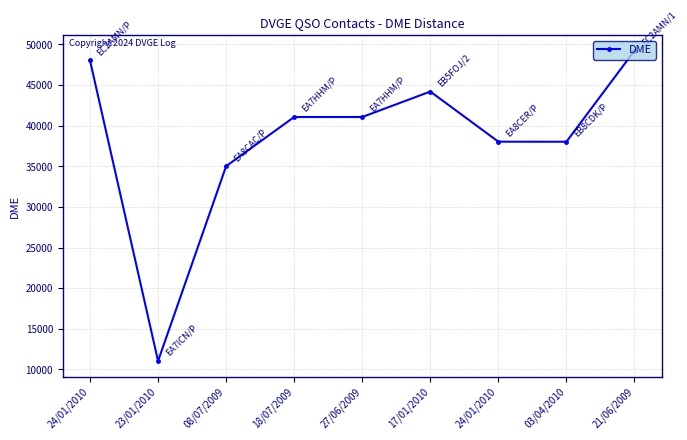

At which label does the data first exceed 41068?

24/01/2010